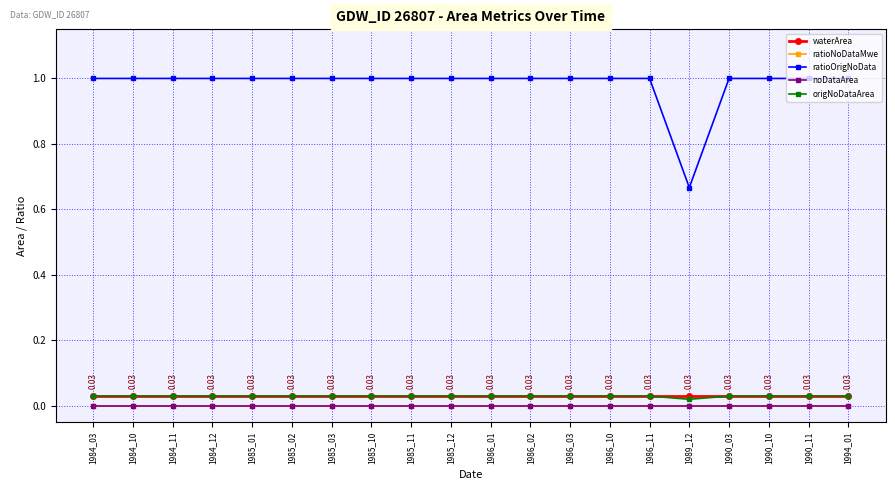

Is this an area chart (filled region under the line)?

No